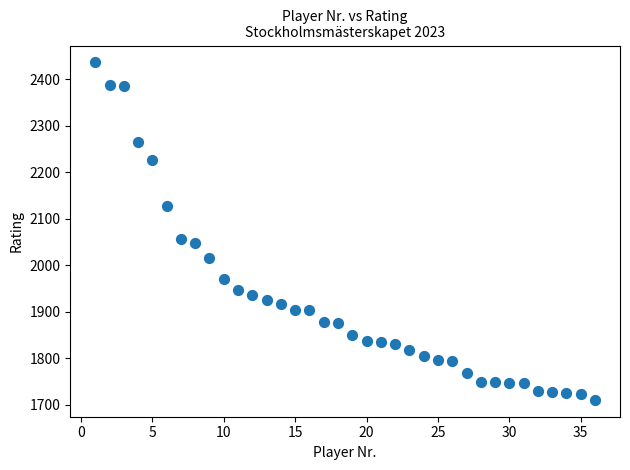

What Y value in the scatter plot is closest to 2073?

2057